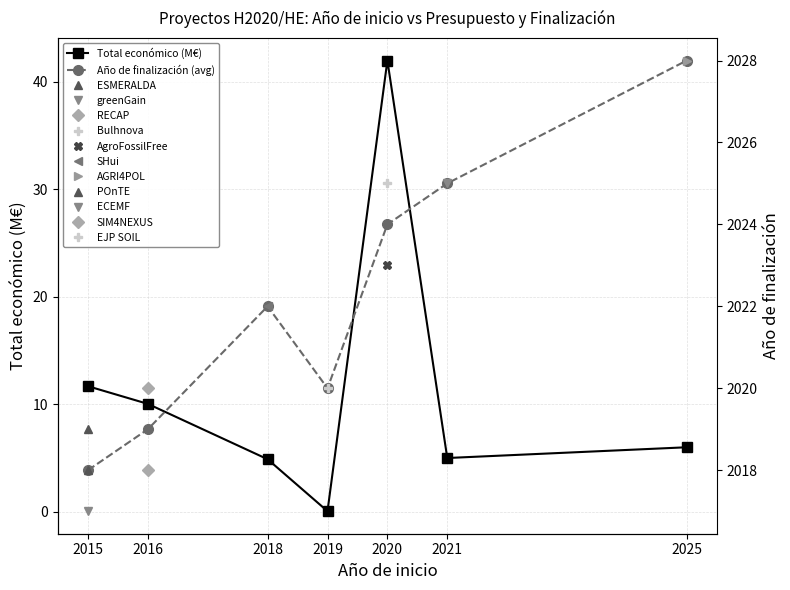

How many lines are shown in the chart?

2